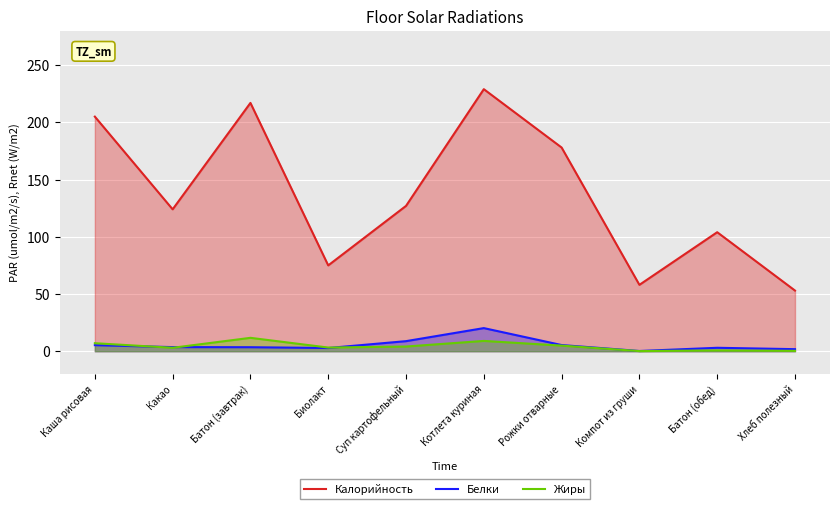

What are all the series names shown in the legend?

Калорийность, Белки, Жиры